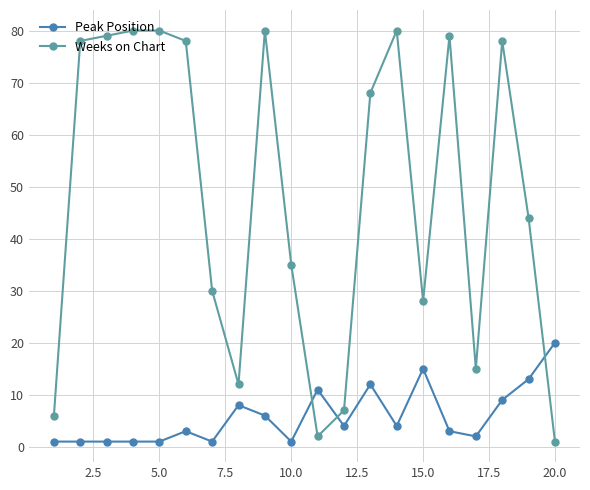

What is the minimum value for Peak Position?

1